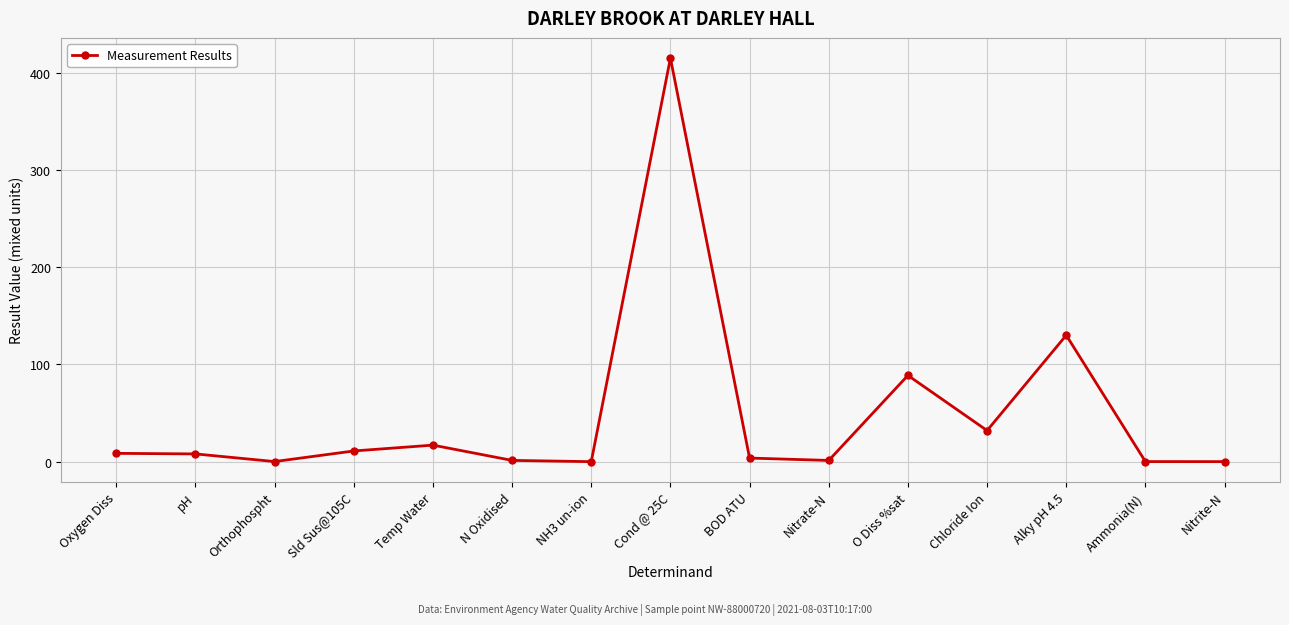

The chart shows a value of 46.1 at Chloride Ion. True or false?

False